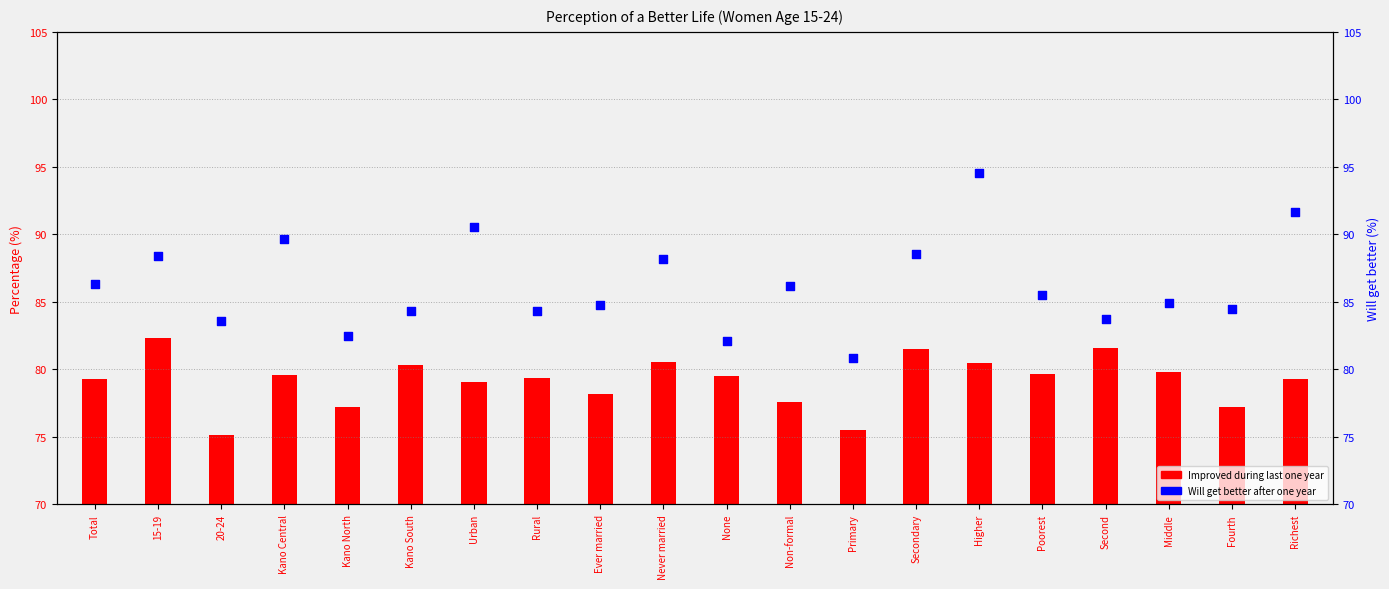

Which has a higher value, Total or Secondary?

Secondary